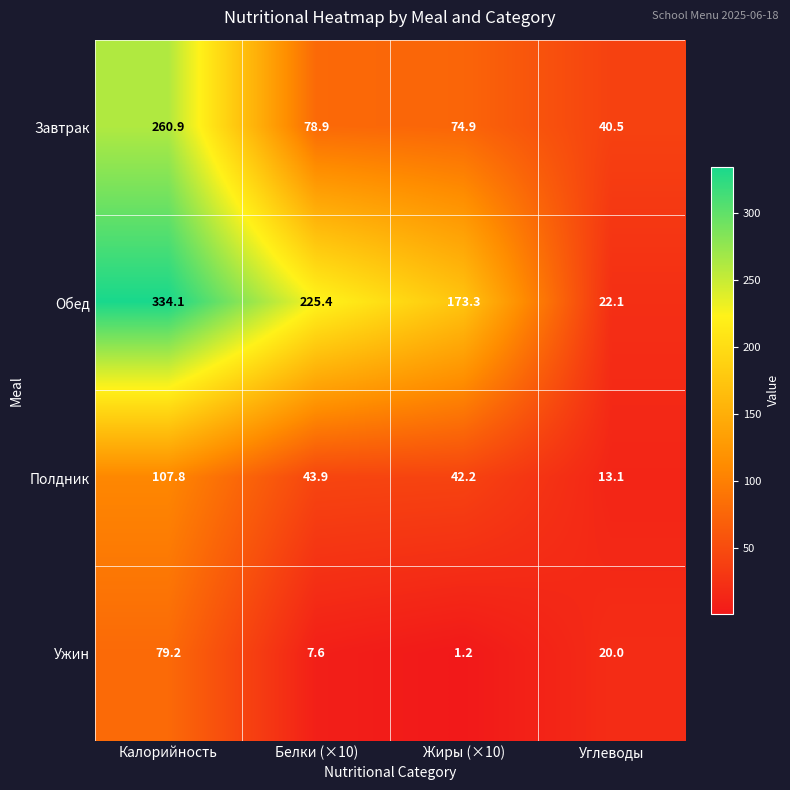

Which series changed the most between Белки (×10) and Углеводы?

Обед